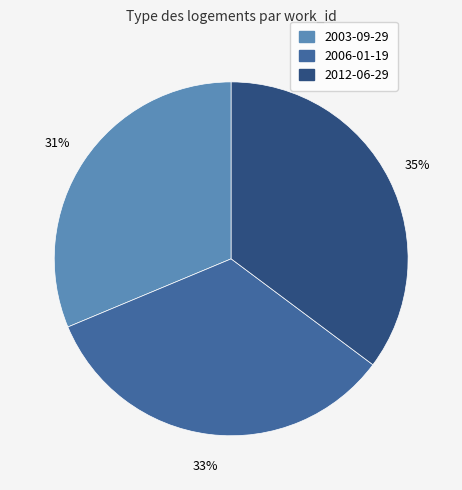

To the nearest percent, what portion does 2012-06-29 represent?

35%